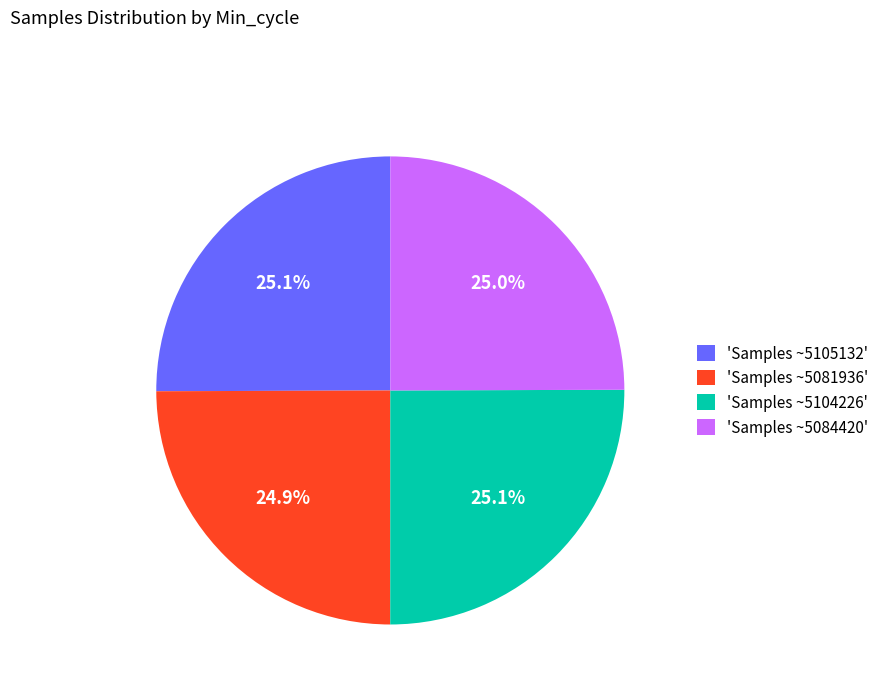

What is the ratio of the value at 'Samples ~5084420' to the value at 'Samples ~5104226'?

1.0